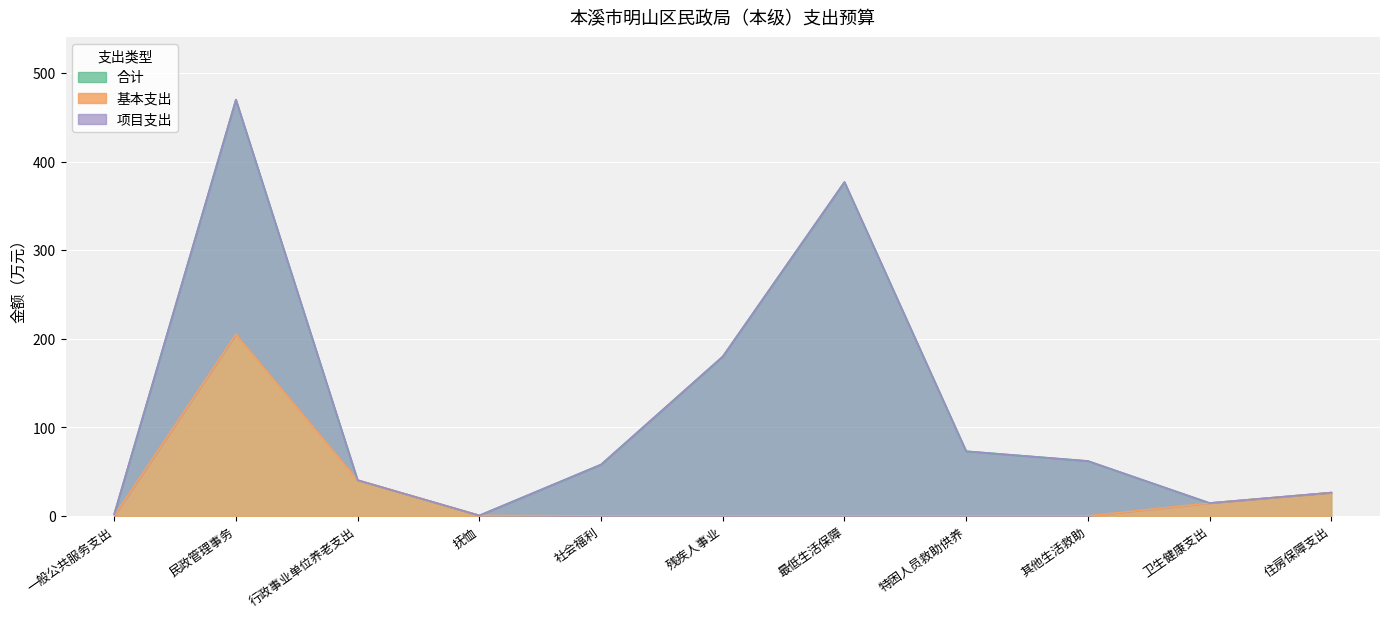

True or false: 合计 and 基本支出 cross at least once.

False